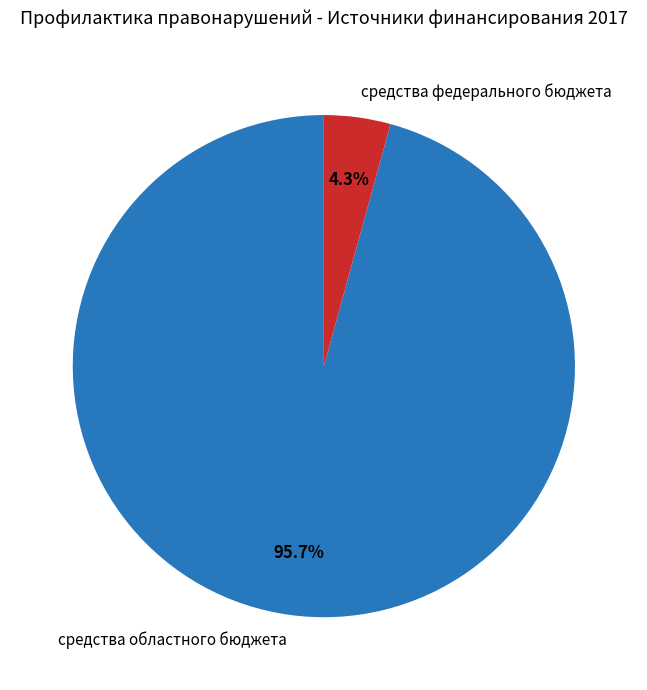

To the nearest percent, what is the average slice percentage?

50%